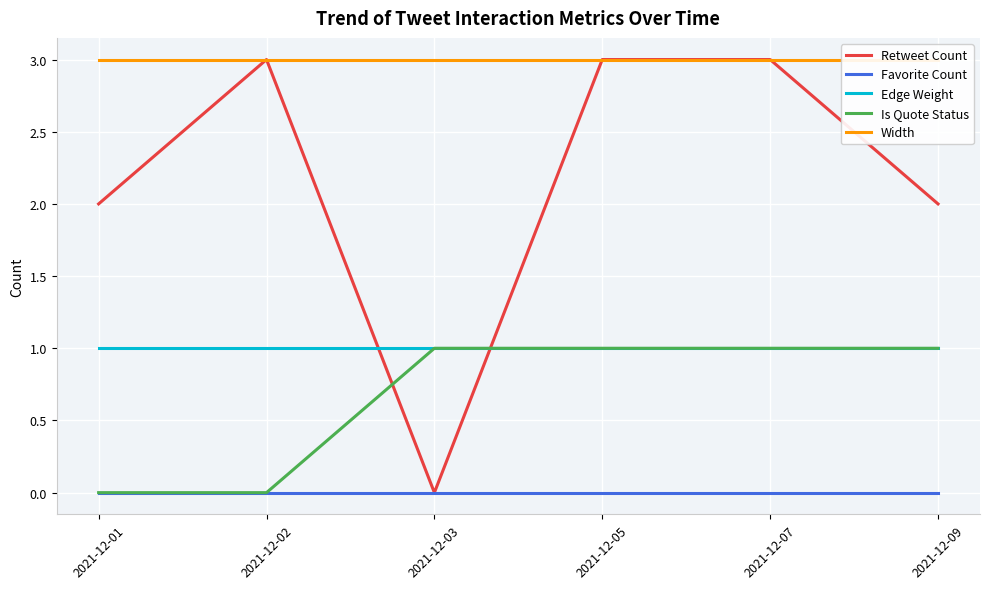

Between 2021-12-01 and 2021-12-09, which series saw the biggest shift?

Is Quote Status